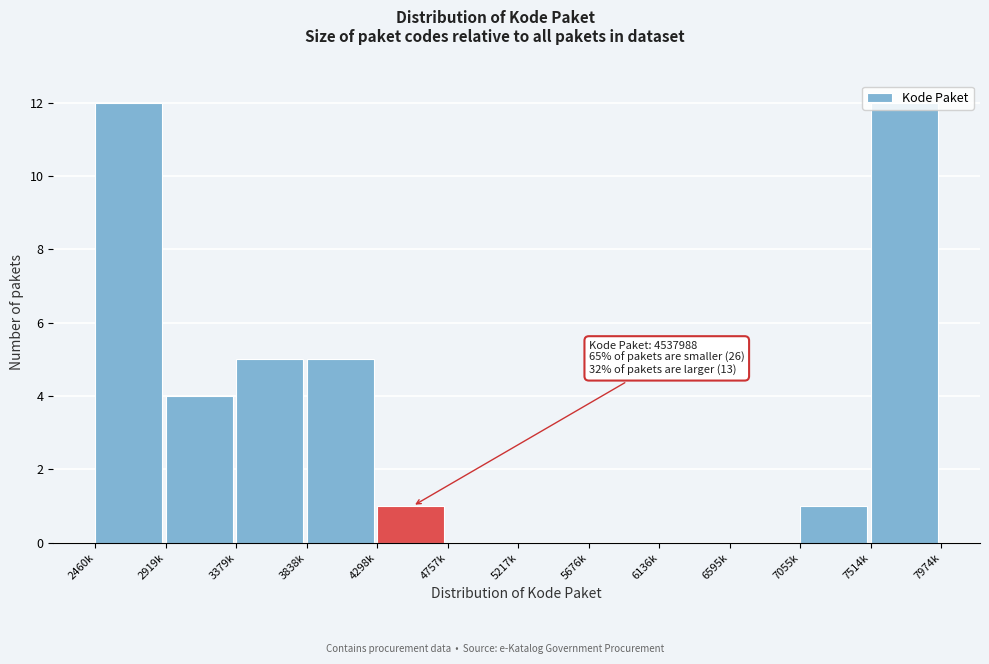

Between 4298k and 2460k, which is larger?

2460k